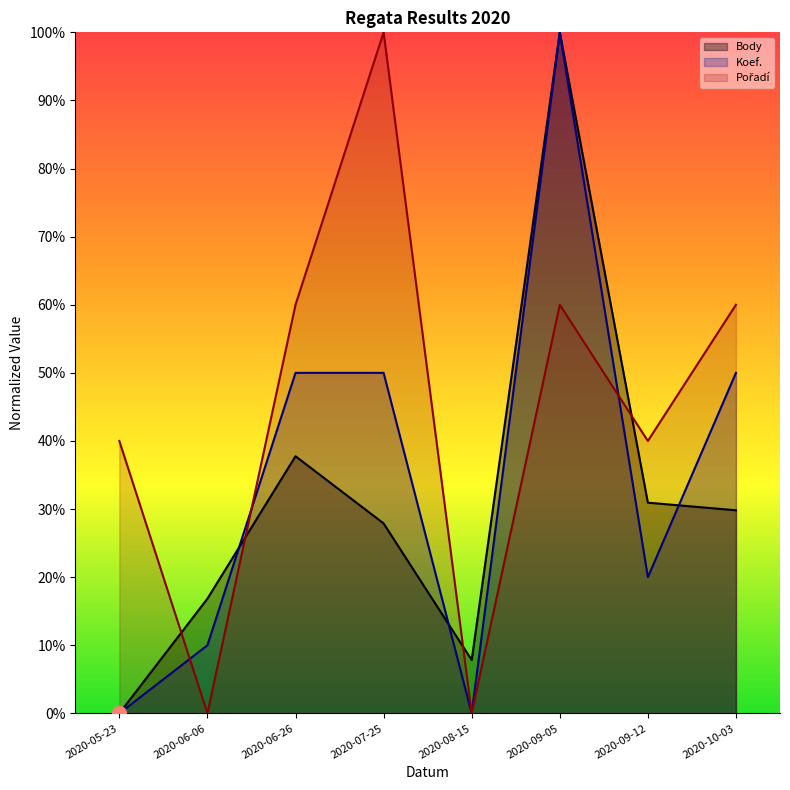

Between 2020-06-06 and 2020-08-15, which series saw the biggest shift?

Koef.